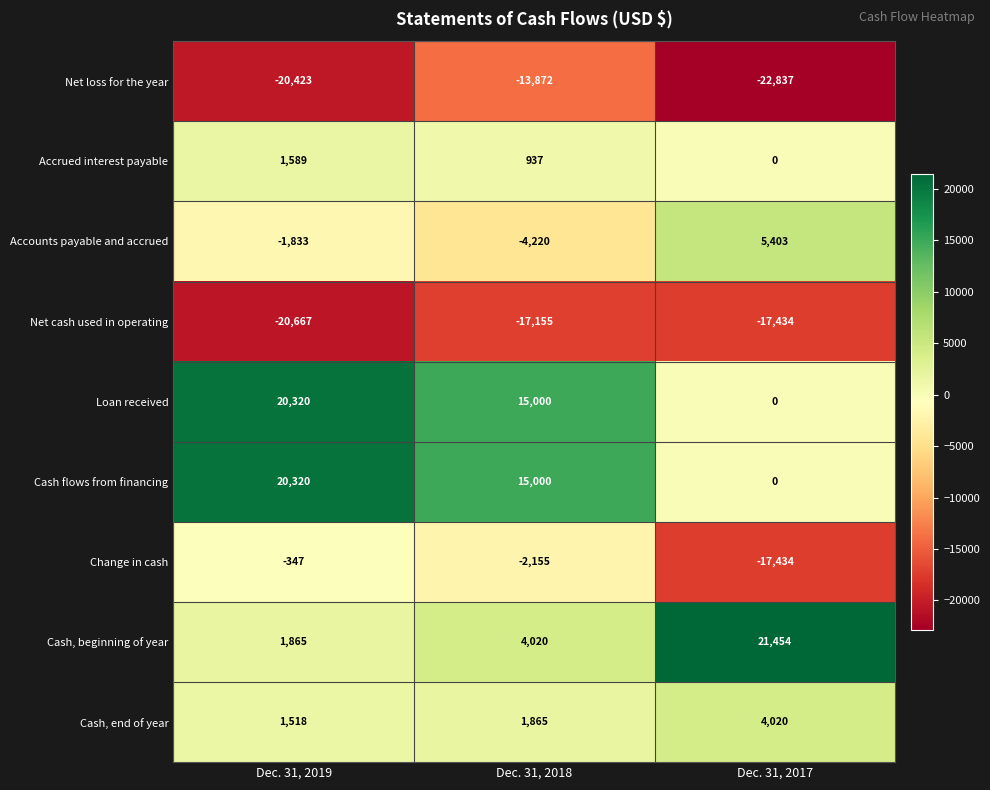

Is it true that Net loss for the year equals -22837 at Dec. 31, 2017?

True